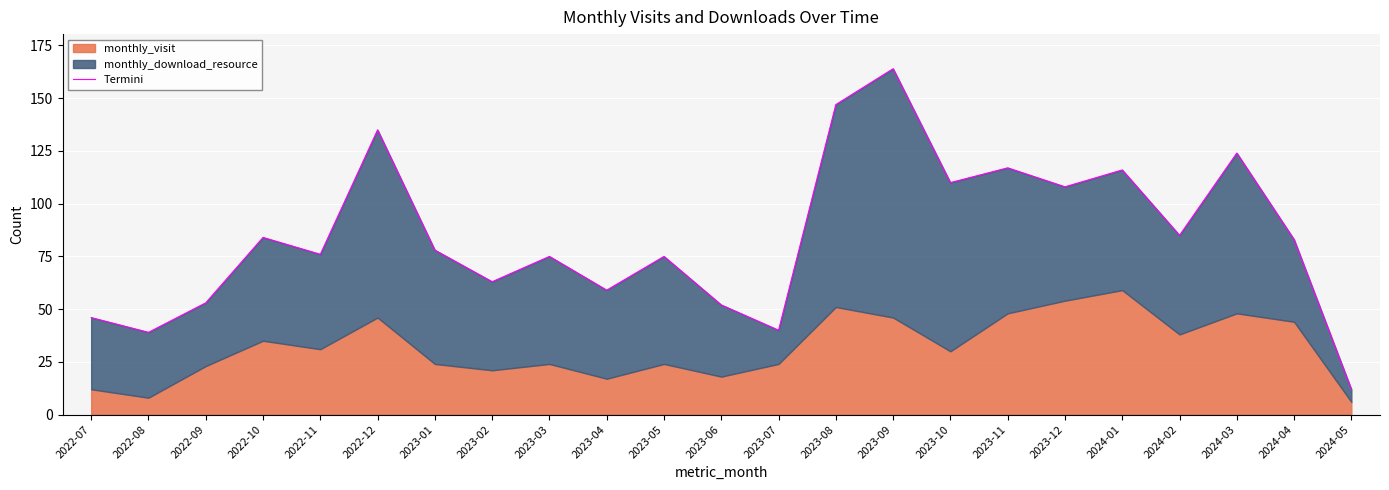

What is the sum of the values at 2024-03 and 2023-02?

187